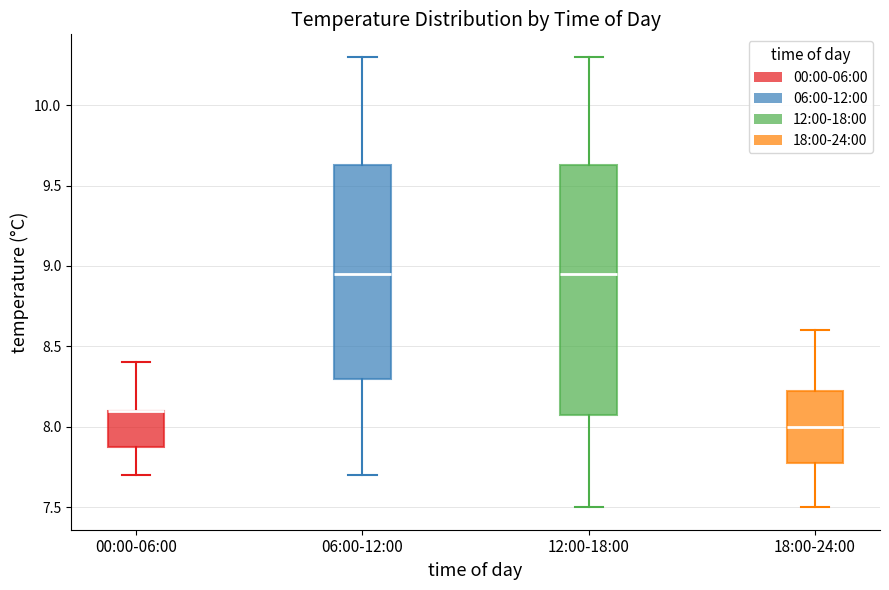

Reading left to right, transcribe this box plot: for each box, give where its median line is, the range the box spans, and where its two whiskers end, as read against the y-axis. The values are not printed on the chart, so give them approximately, as read against the axis.

00:00-06:00: median 8.10 (drawn on the box's upper edge), box 7.90 to 8.10, whiskers 7.70 to 8.40
06:00-12:00: median 8.95, box 8.30 to 9.65, whiskers 7.70 to 10.30
12:00-18:00: median 8.95, box 8.10 to 9.65, whiskers 7.50 to 10.30
18:00-24:00: median 8.00, box 7.80 to 8.25, whiskers 7.50 to 8.60